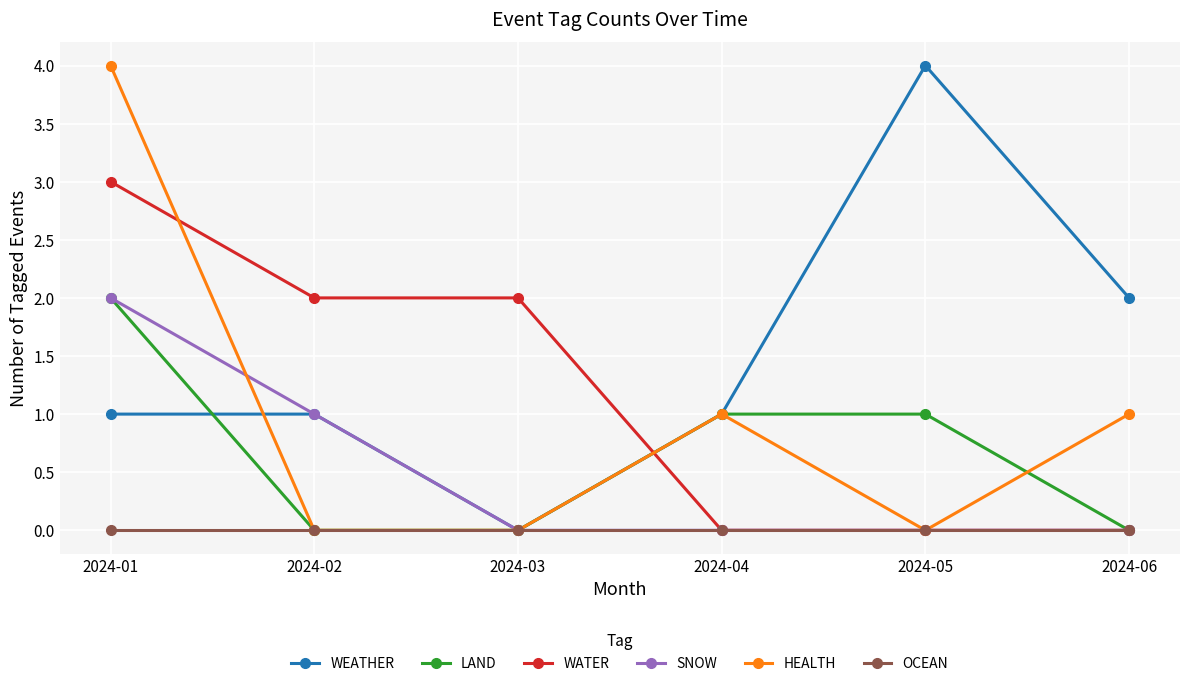

How many interior local valleys does the WEATHER series have?

1